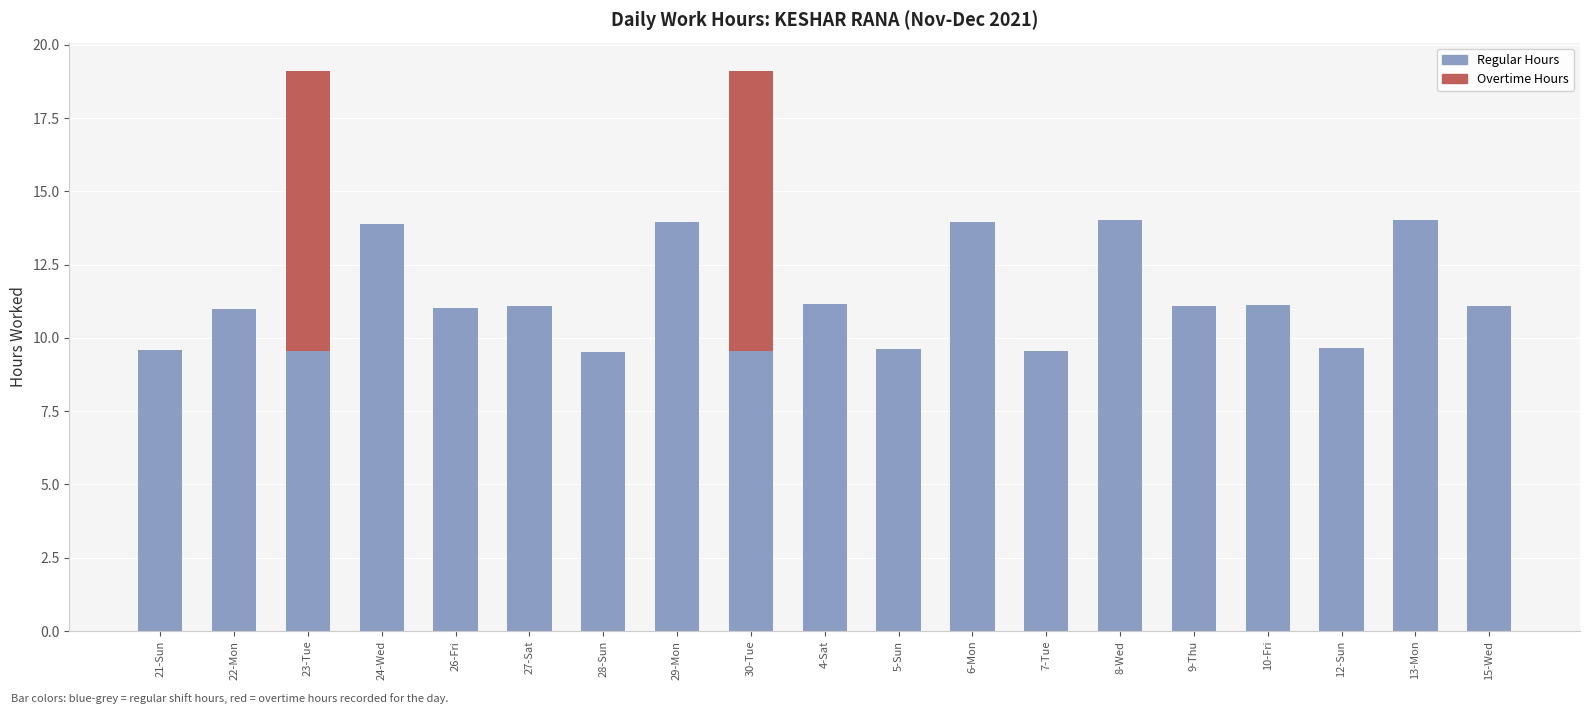

Are the bars horizontal?

No